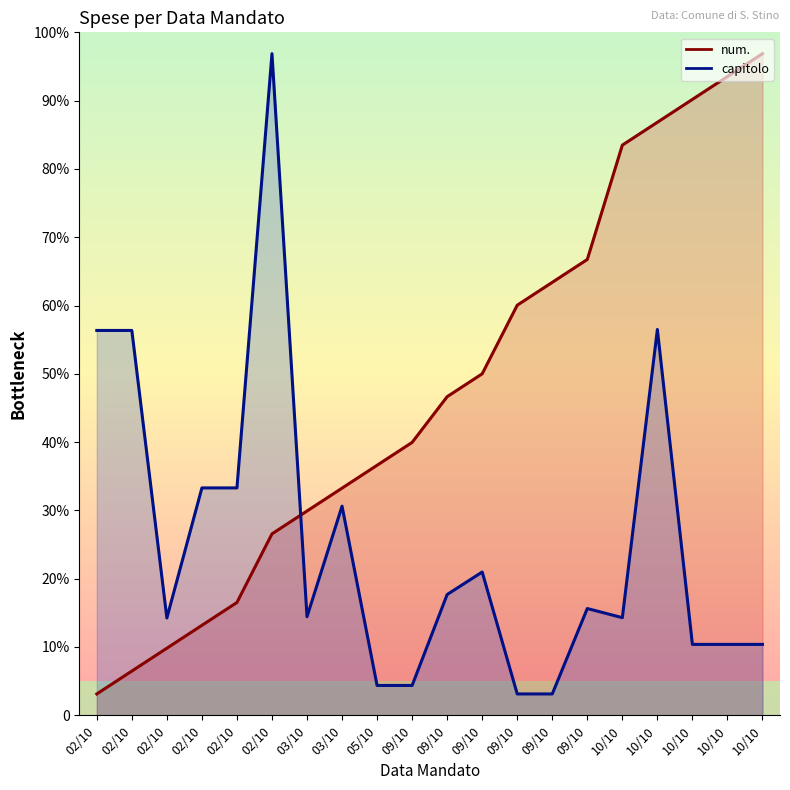

Reading right to left, list all the values displayed in this chart.

num.: 10/10=3100.0	10/10=2992.9	10/10=2885.7	10/10=2778.6	10/10=2671.4	09/10=2135.7	09/10=2028.6	09/10=1921.4	09/10=1600.0	09/10=1492.9	09/10=1278.6	05/10=1171.4	03/10=1064.3	03/10=957.1	02/10=850.0	02/10=528.6	02/10=421.4	02/10=314.3	02/10=207.1	02/10=100.0
capitolo: 10/10=332.2	10/10=332.2	10/10=332.2	10/10=1807.7	10/10=457.4	09/10=500.2	09/10=100.0	09/10=100.0	09/10=671.3	09/10=565.9	09/10=139.7	05/10=139.7	03/10=979.8	03/10=462.0	02/10=3100.0	02/10=1065.4	02/10=1065.4	02/10=455.9	02/10=1803.2	02/10=1803.2